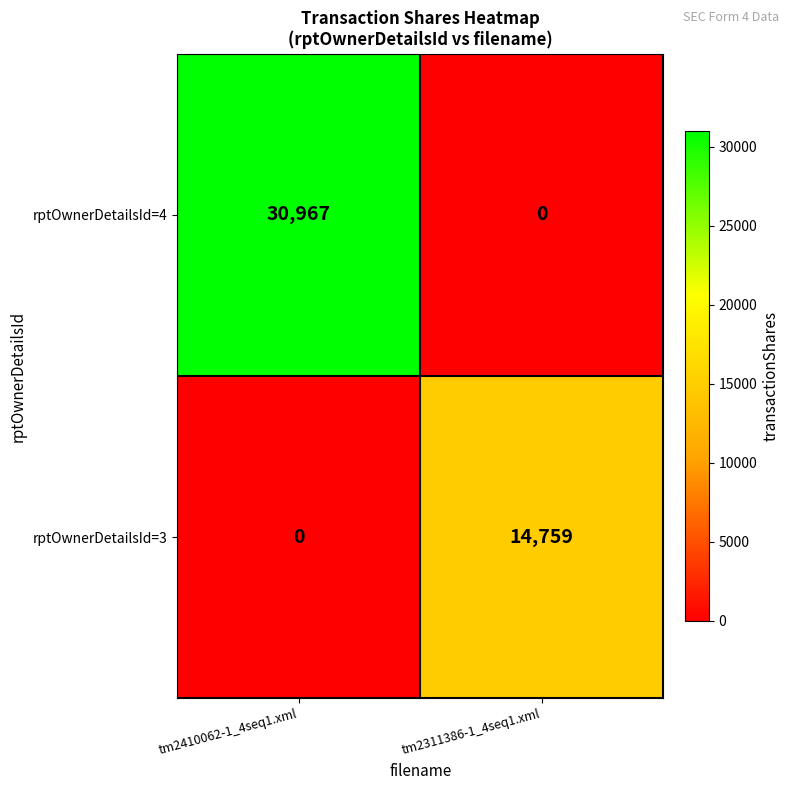

What is the sum of all rptOwnerDetailsId=4 values?

30967